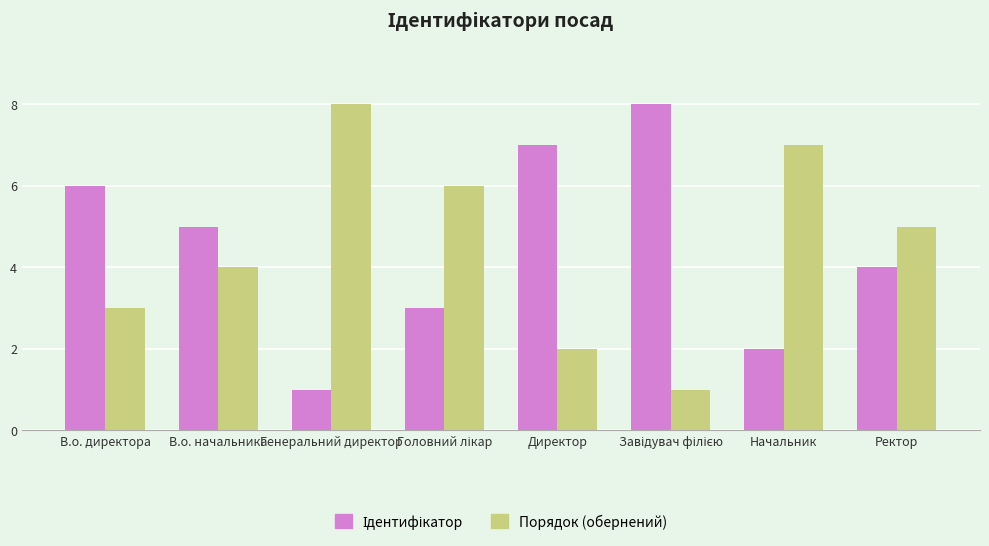

What position from the right is В.о. директора?

8